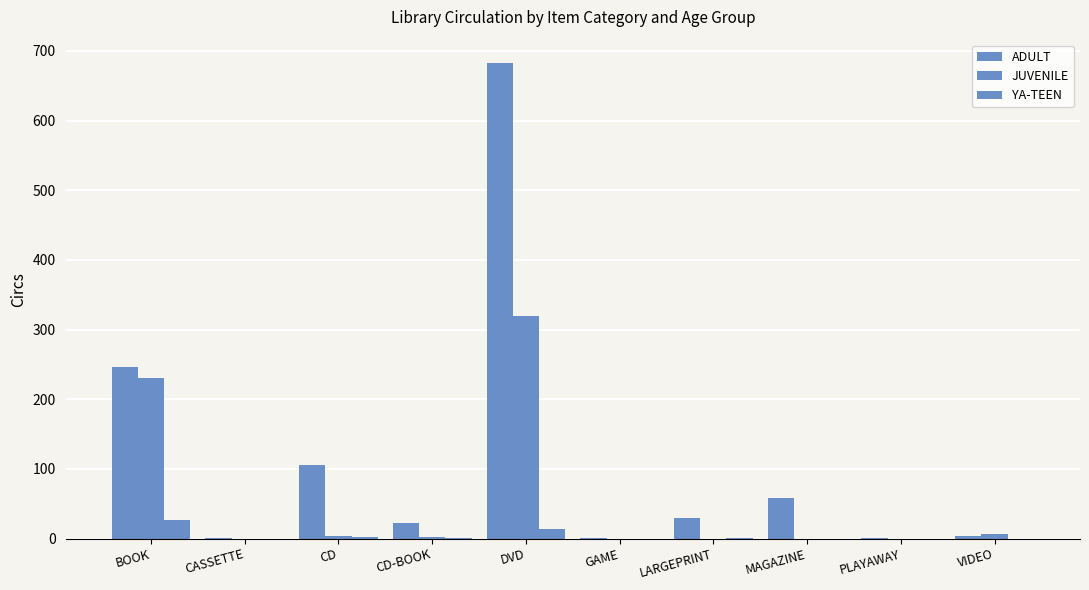

How many groups of bars are there?

10